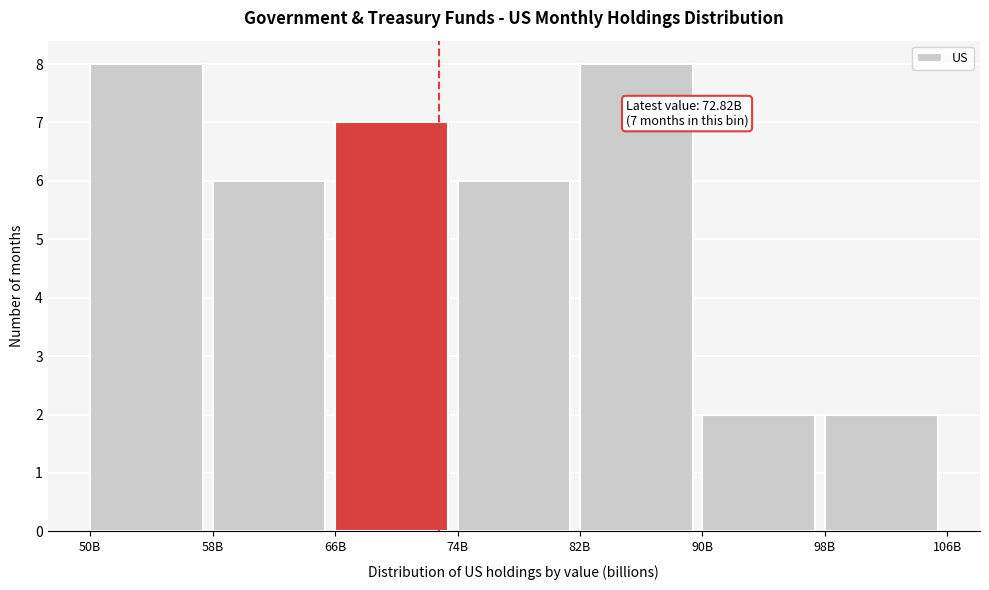

Reading left to right, list all the values displayed in this chart.

8	6	7	6	8	2	2